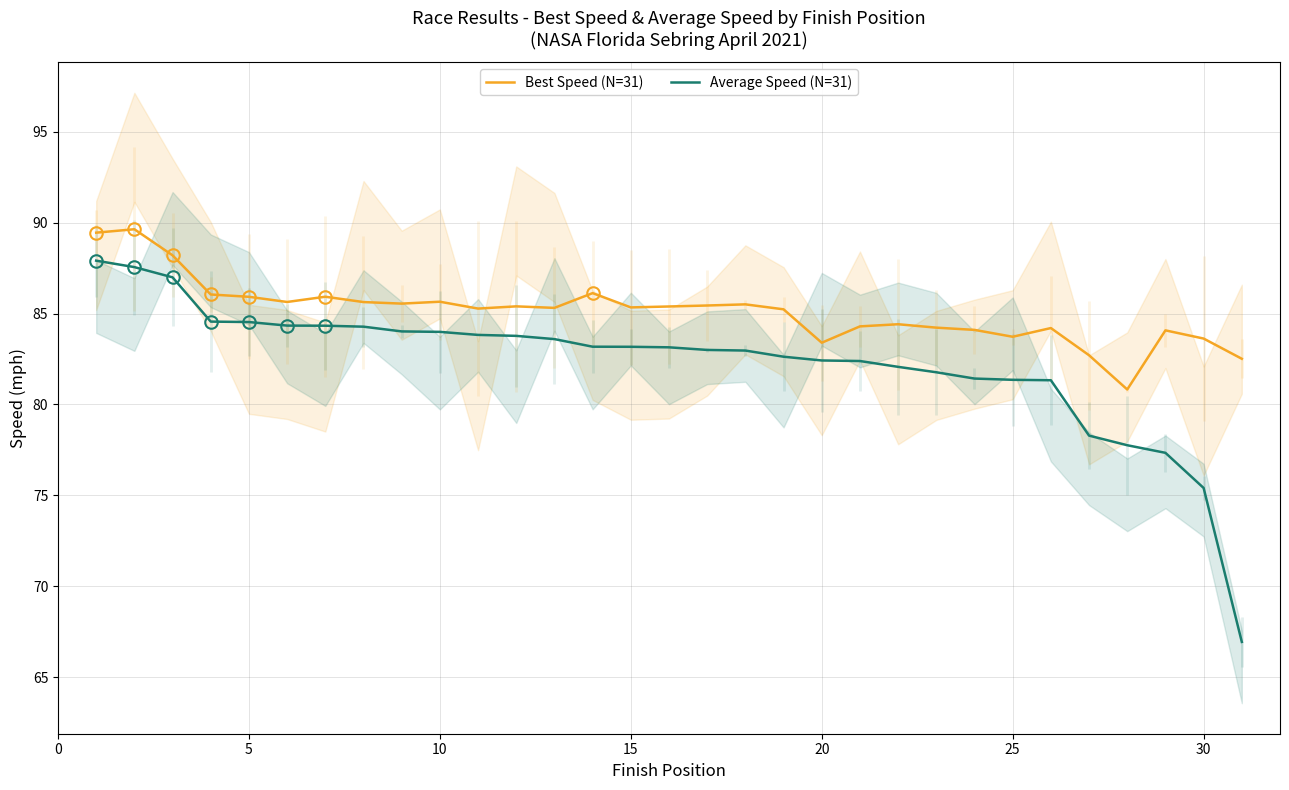

Rank the series by their maximum value, from highest to lowest.

Best Speed (N=31), Average Speed (N=31)